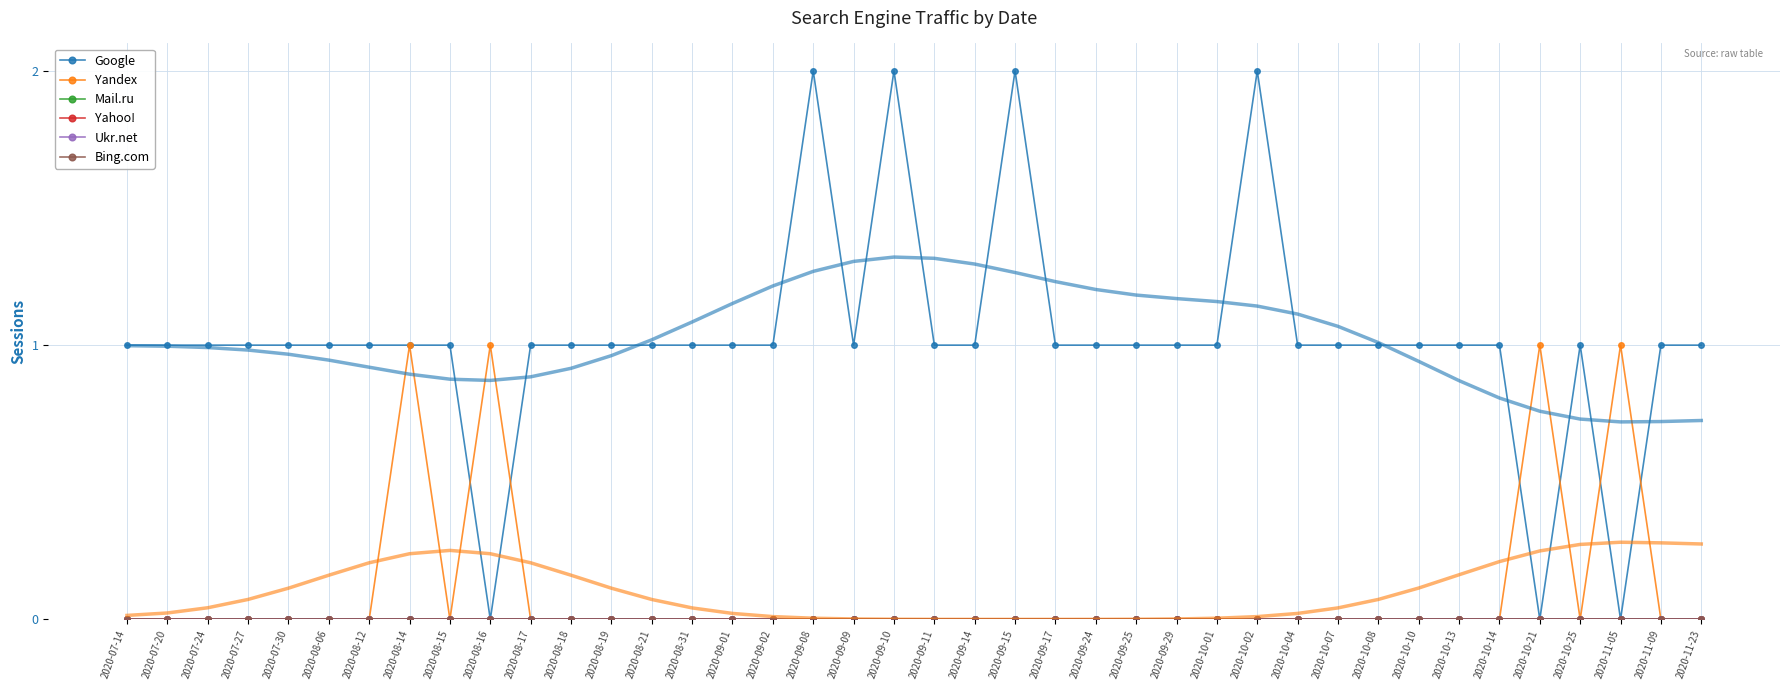

At which category is the sum across all series the highest?

2020-08-14